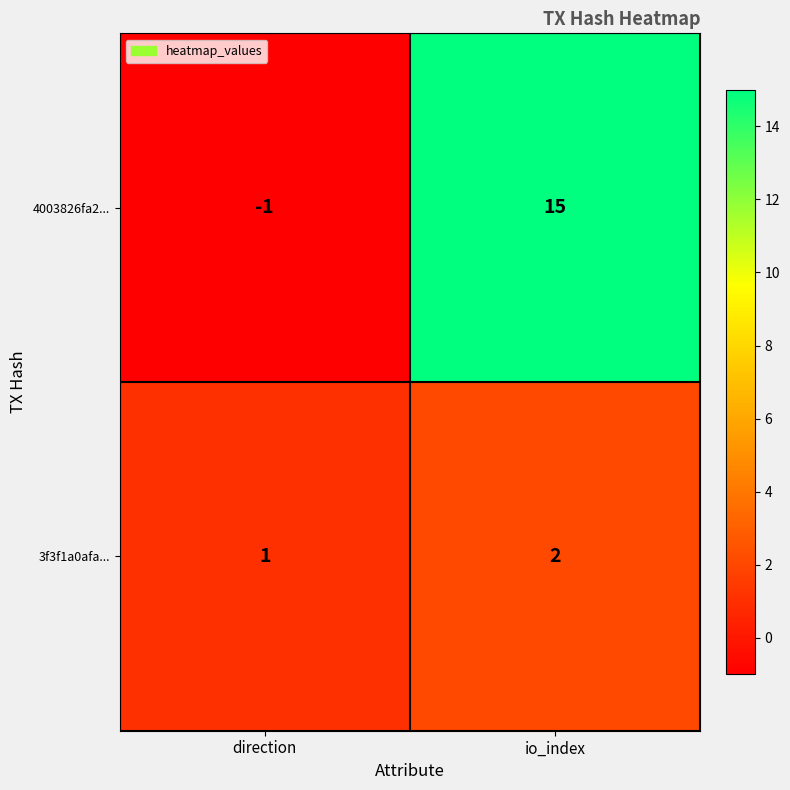

Between direction and io_index, which series saw the biggest shift?

4003826fa2...